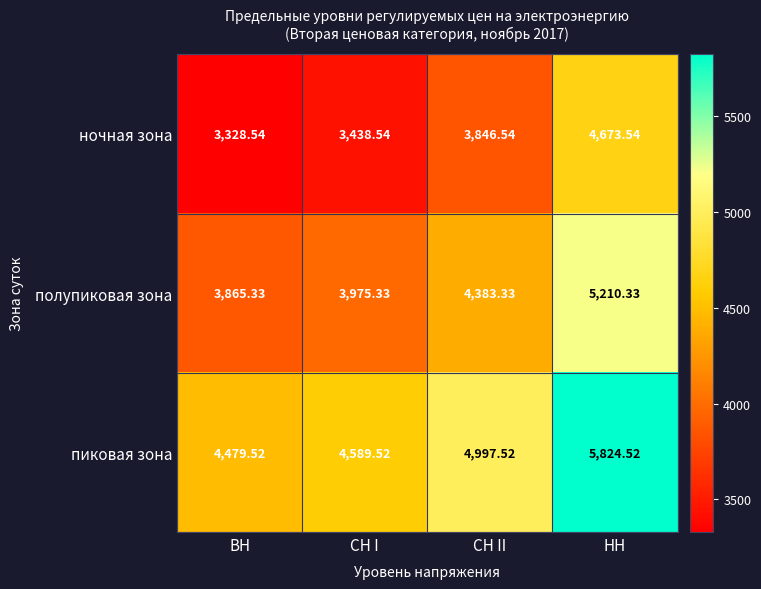

At НН, list the series in order from largest to smallest.

пиковая зона, полупиковая зона, ночная зона